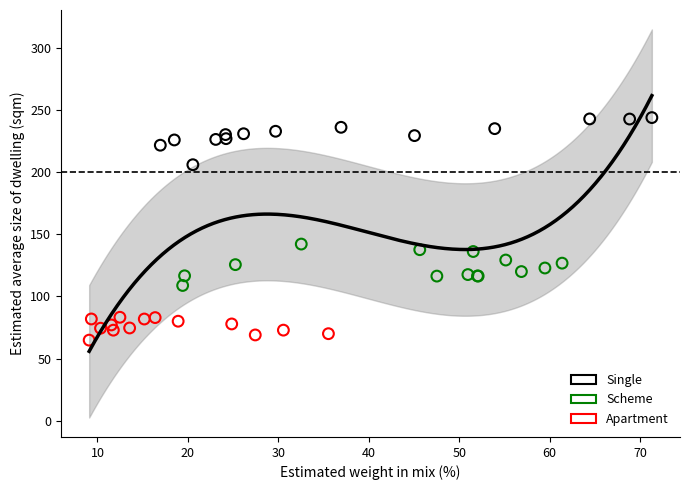

Which series has the largest Y range (max minus min)?

Single